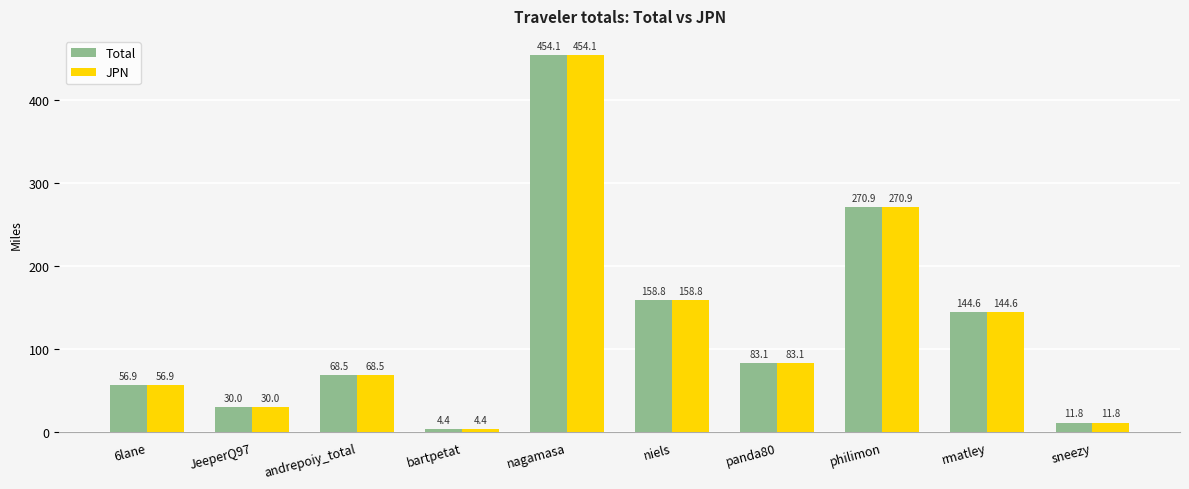

What is the difference between the second highest and minimum values in the JPN series?

266.5